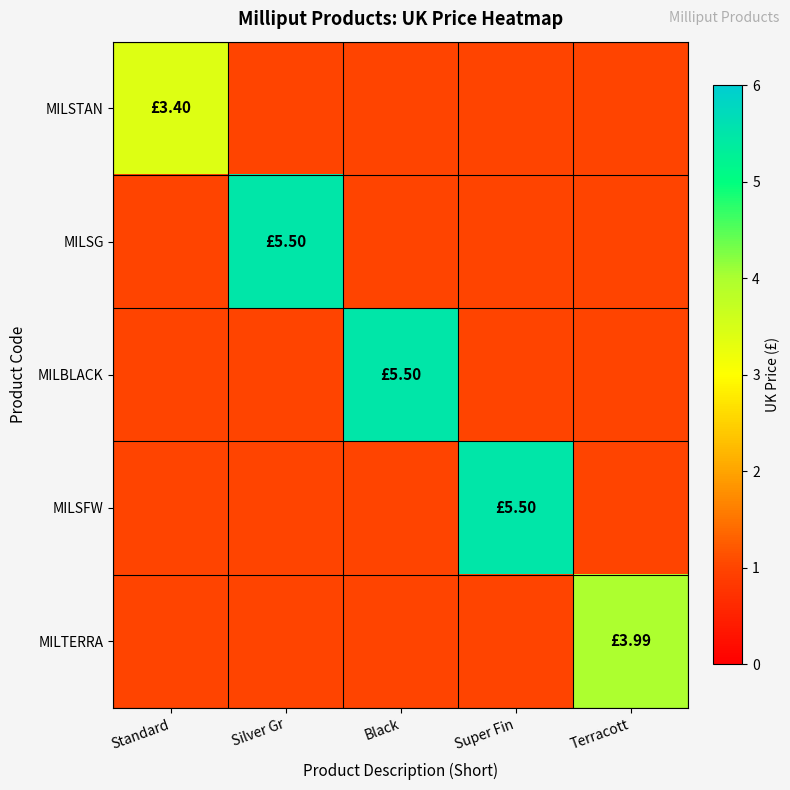

What is the minimum value shown in the chart?

1.0